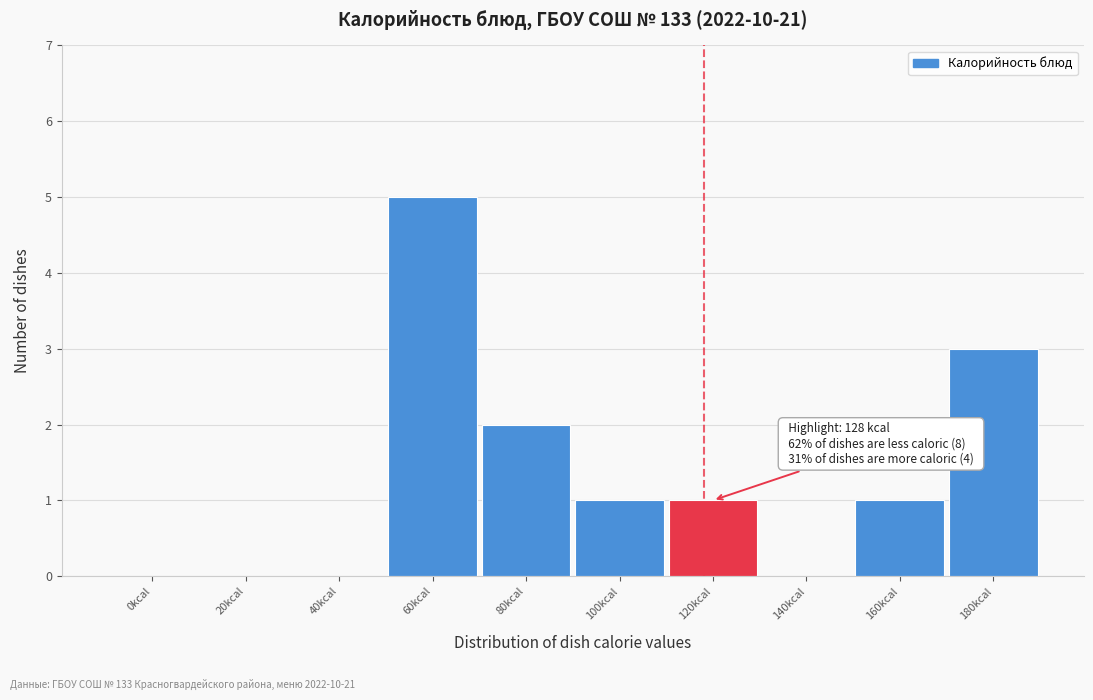

Reading left to right, what are all the values shown in this chart?

0kcal=0	20kcal=0	40kcal=0	60kcal=5	80kcal=2	100kcal=1	120kcal=1	140kcal=0	160kcal=1	180kcal=3